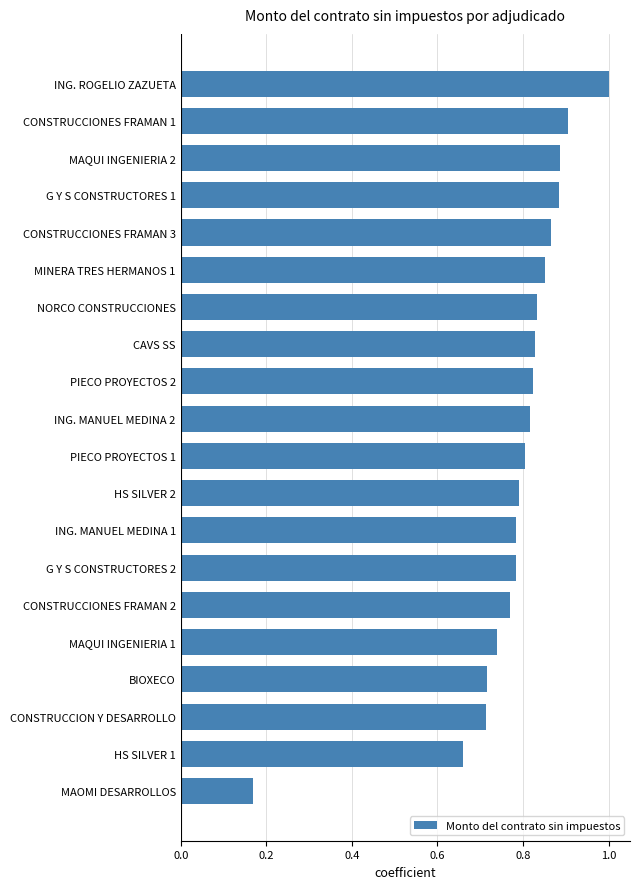

What is the greatest value displayed?

1.0